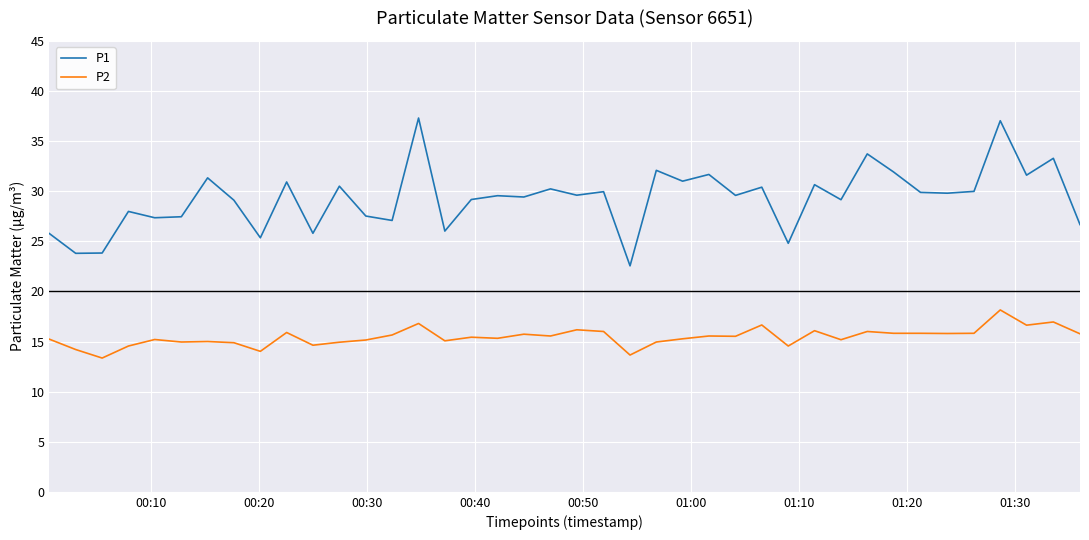

True or false: P2 and P1 cross at least once.

False